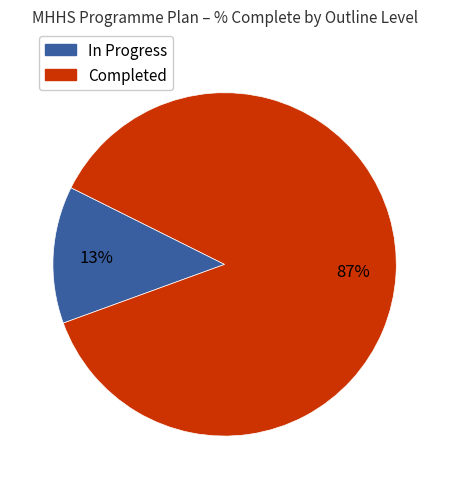

To the nearest percent, what is the average slice percentage?

50%